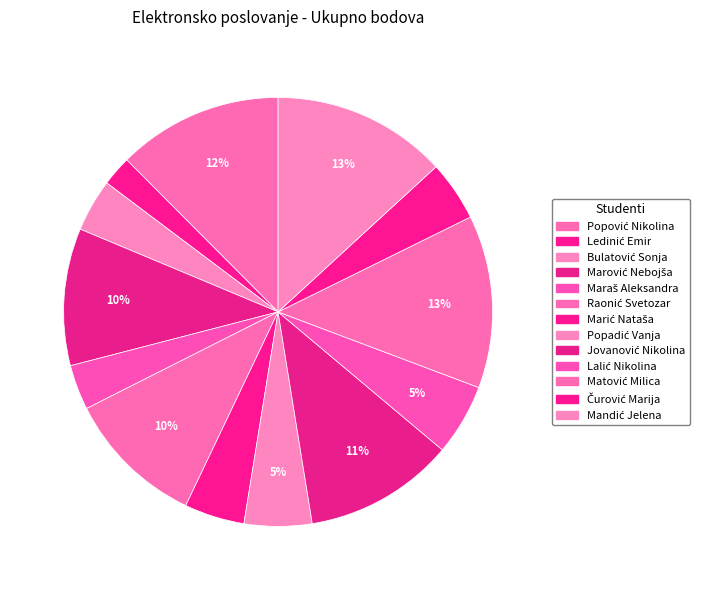

Is it true that Maraš Aleksandra is 3% of the pie?

True